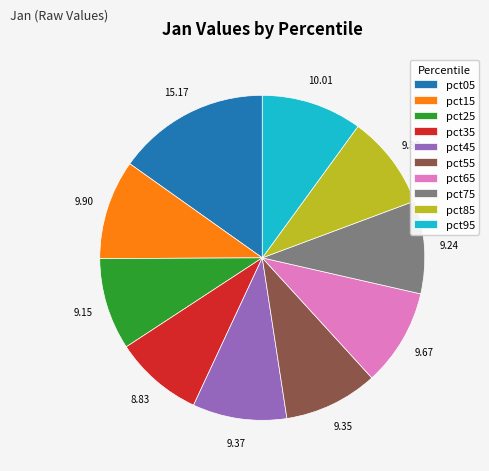

How many segments does this pie chart have?

10